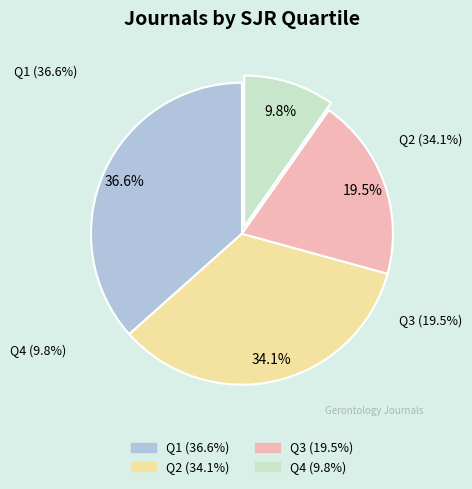

To the nearest percent, what portion does Q2 represent?

34%